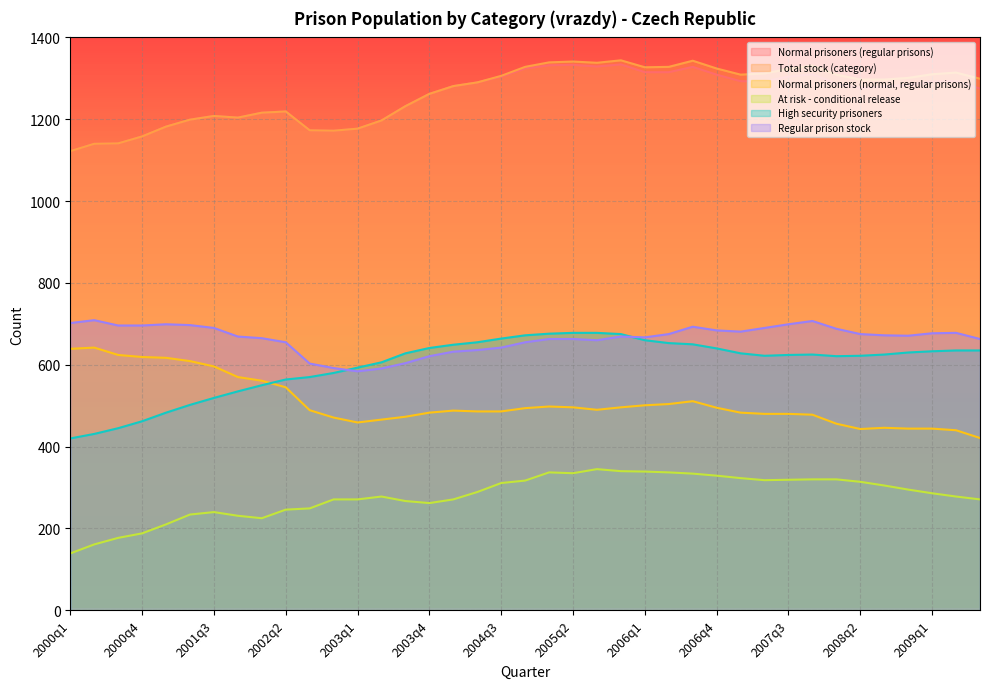

Is the value of stock_ls at 2002q3 greater than the value of stock_hs at 2008q2?

No